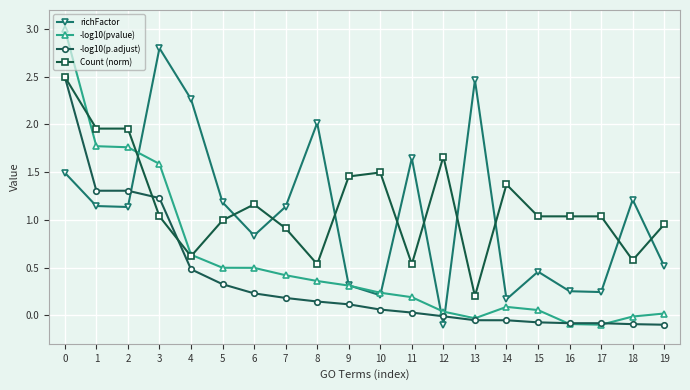

What is the spread (max minus min) of values at 18?

1.3